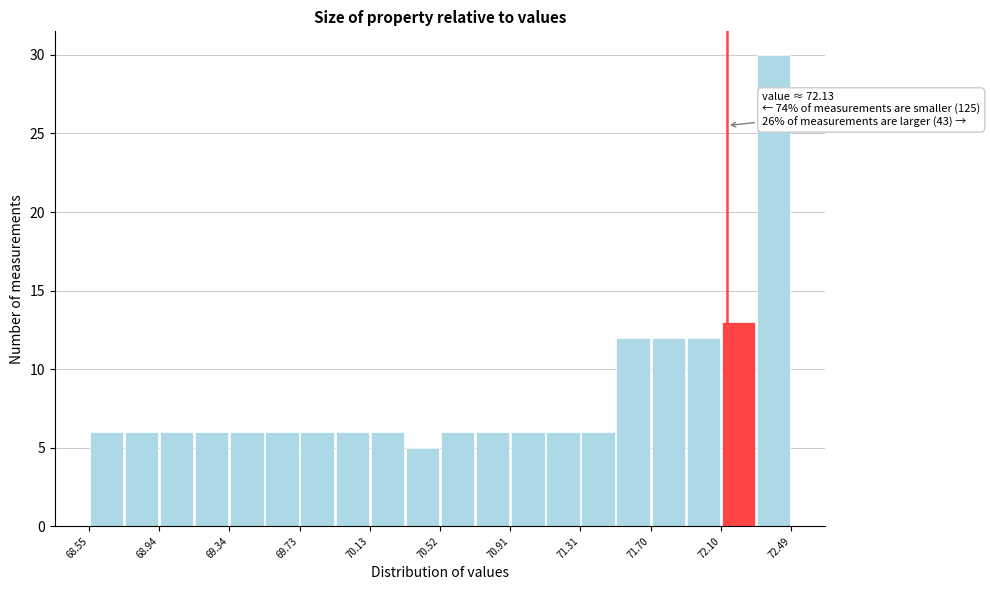

Around what value on the x-axis is the tallest bar? Give the approximate position of its centre, as read against the axis.

72.40